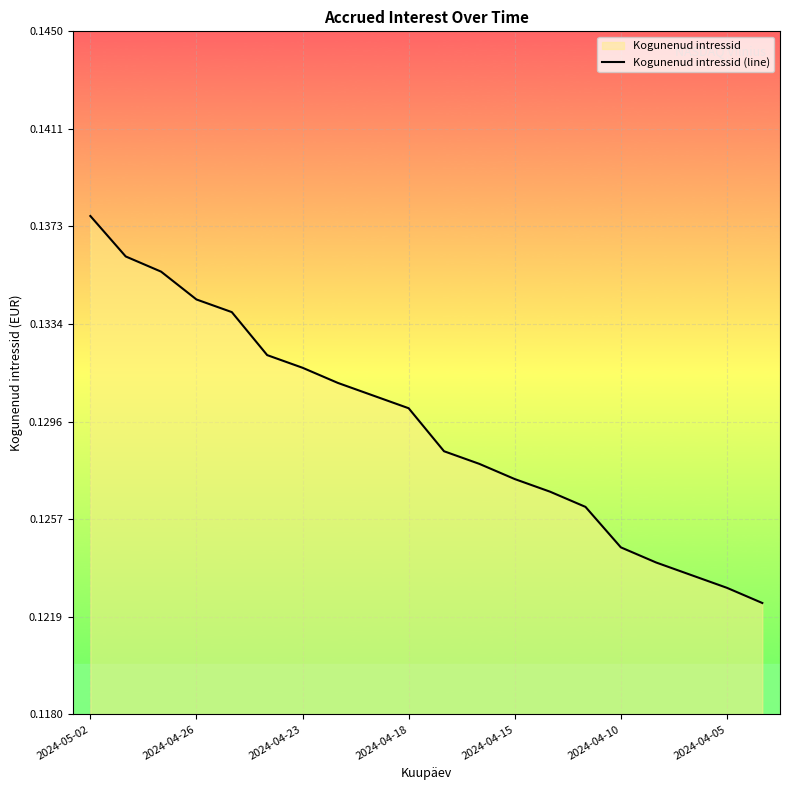

What is the sum of all values?

2.6